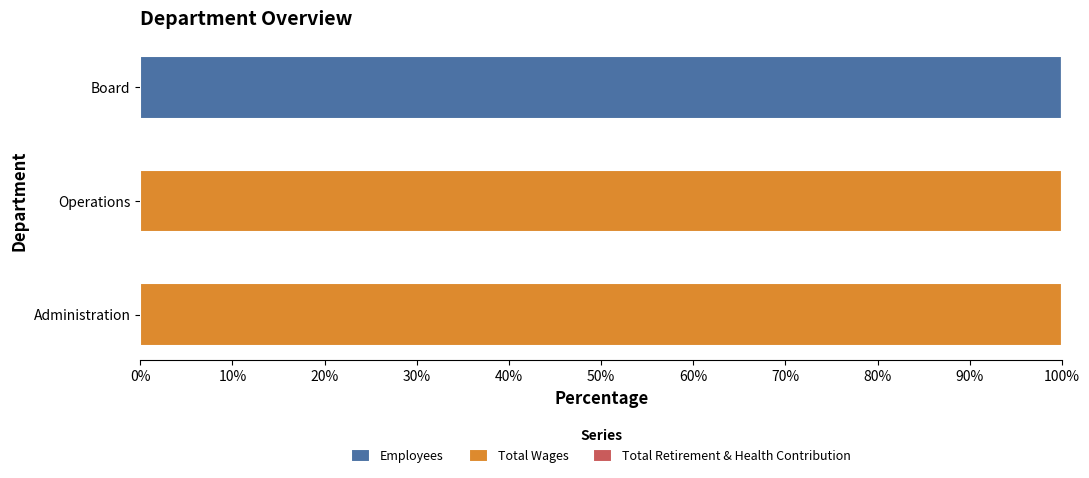

The Employees series shows 100.0 at Board. True or false?

True